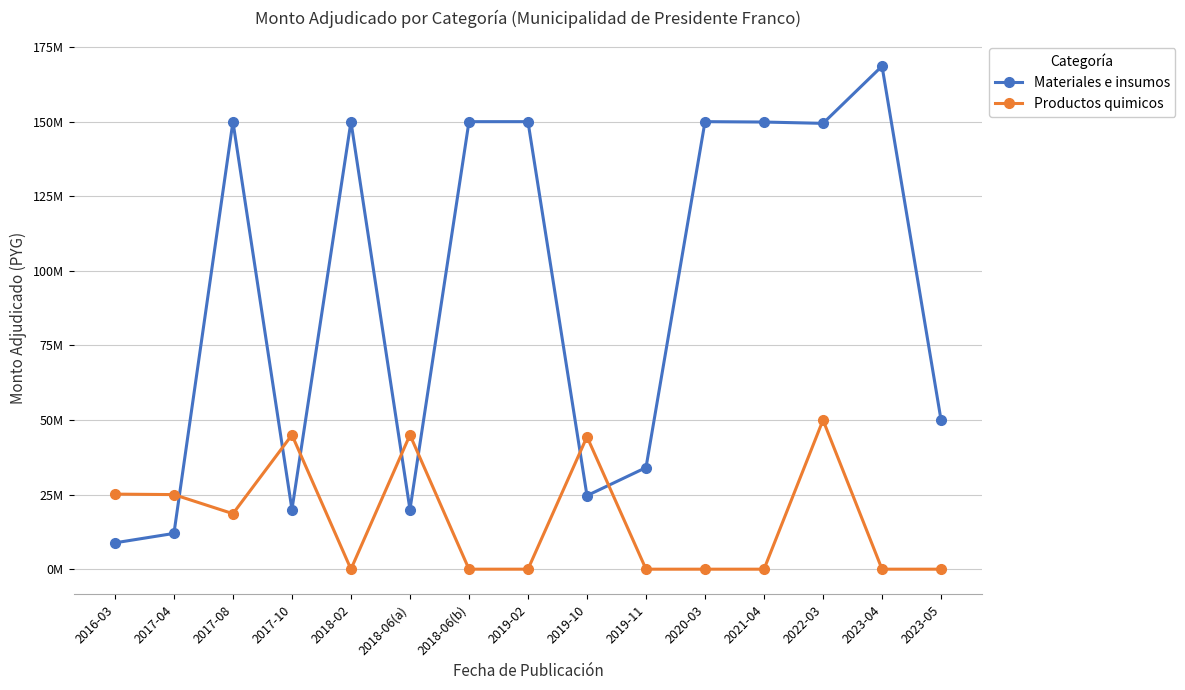

List the series in order of their overall mean, highest first.

Materiales e insumos, Productos quimicos